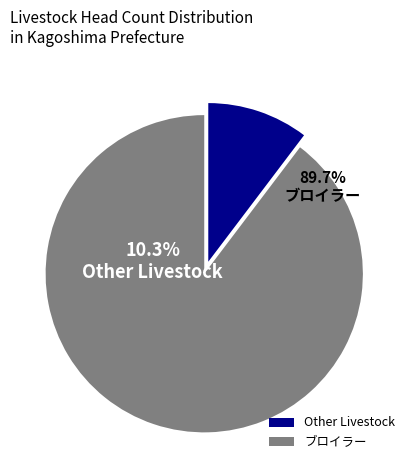

What is the largest slice in the pie chart?

ブロイラー